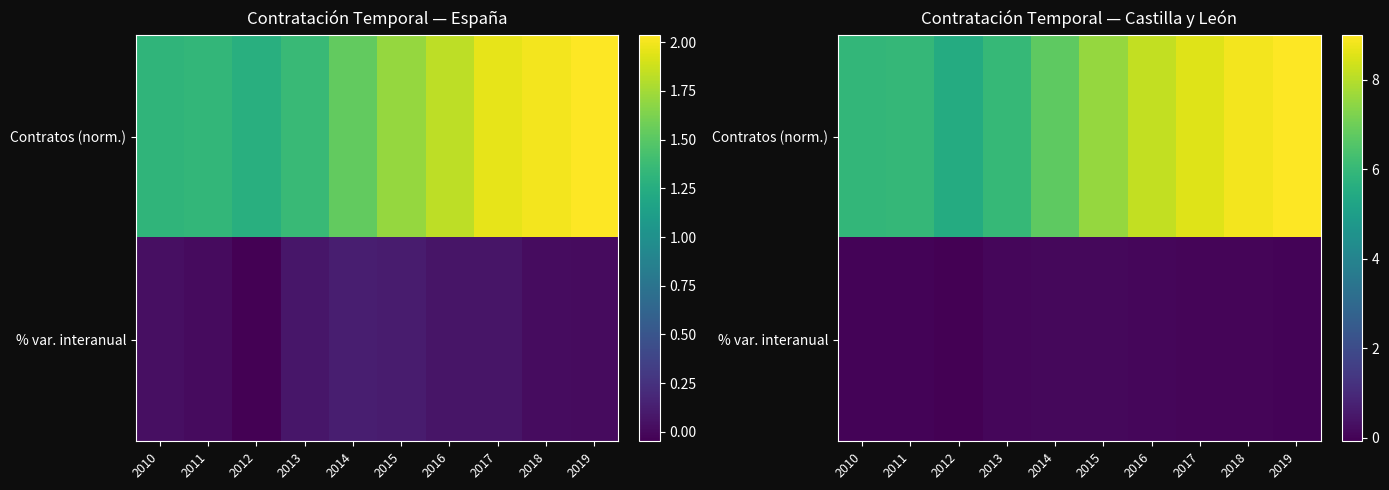

What is the maximum value shown in the chart?

9.0